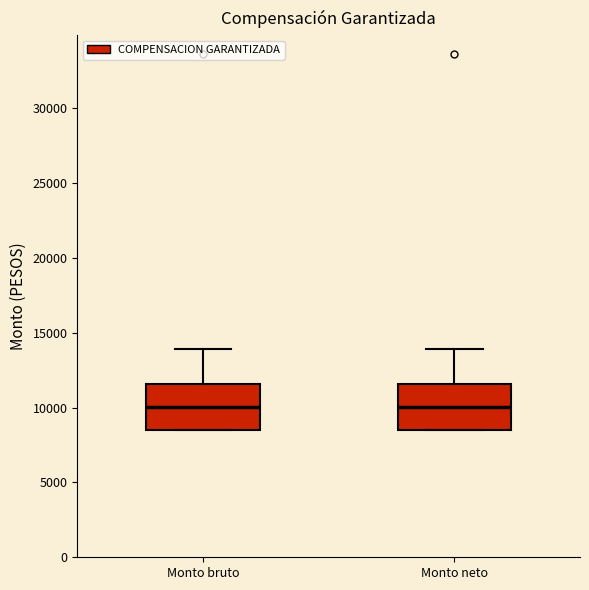

Reading left to right, read every box against the y-axis: the position of its median line, the range the box covers, and the ends of its whiskers. The values are not printed on the chart, so give them approximately, as read against the axis.

Monto bruto: median 10000, box 8500 to 11500, whiskers 8500 to 14000
Monto neto: median 10000, box 8500 to 11500, whiskers 8500 to 14000